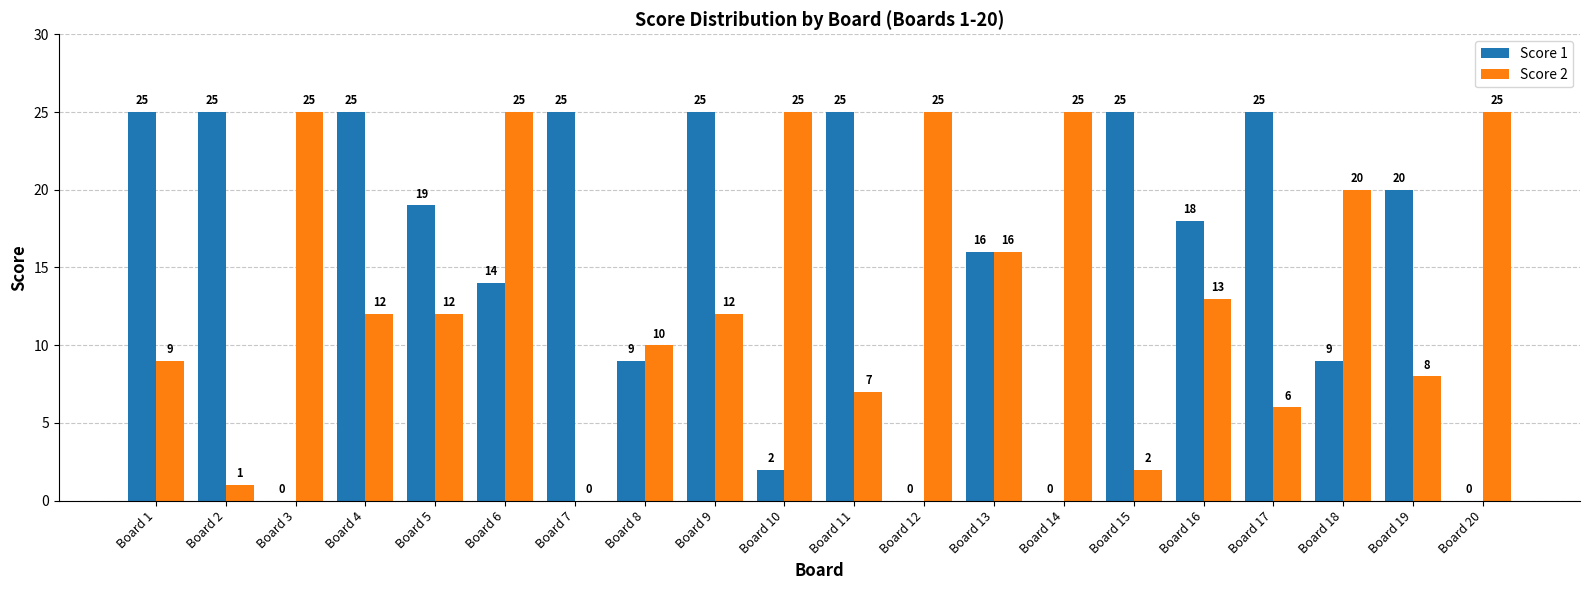

Is the value of Score 2 at Board 13 greater than the value of Score 1 at Board 12?

Yes